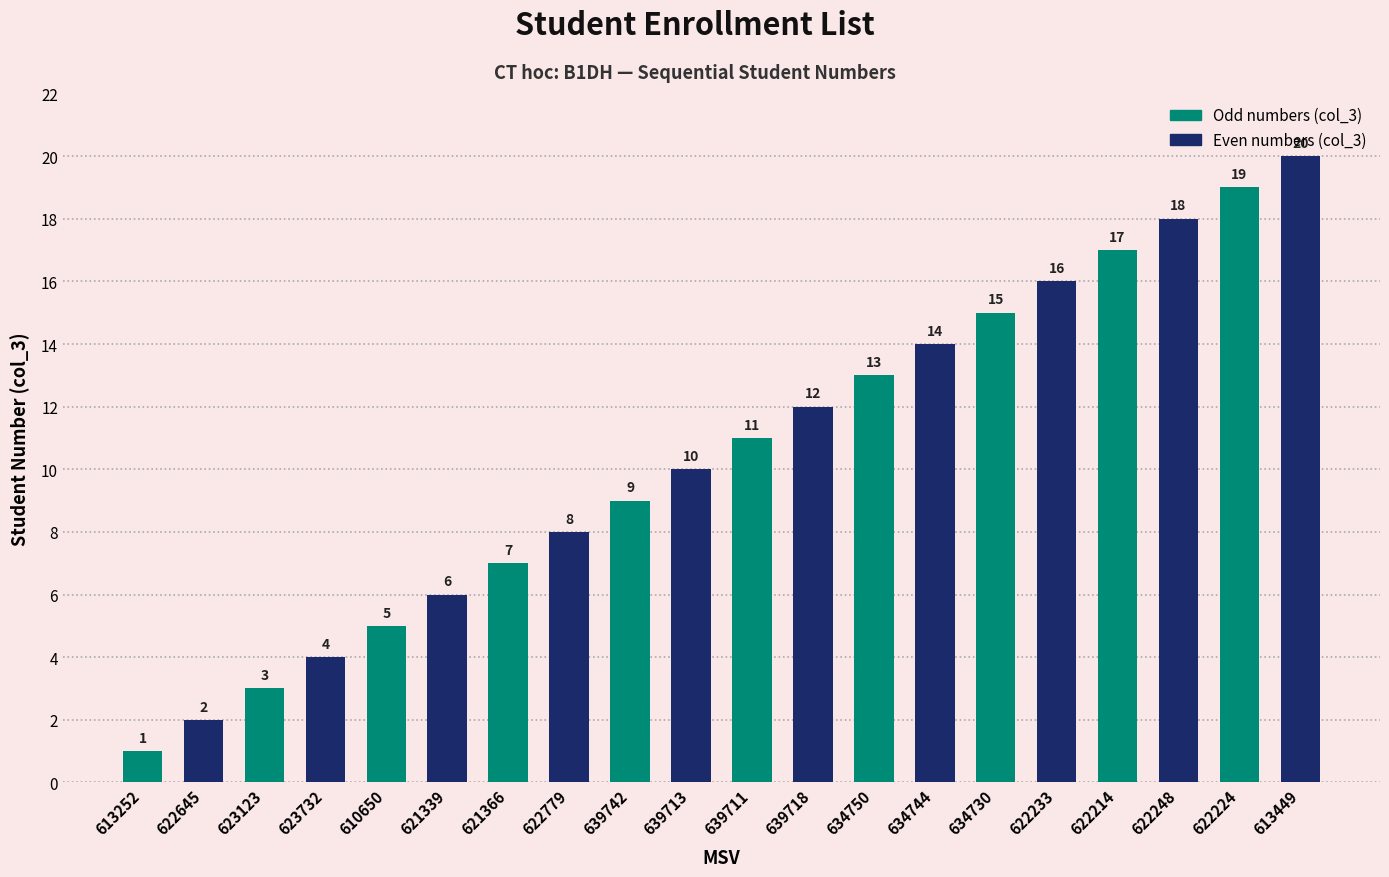

What is the difference between the maximum and second lowest values?

18